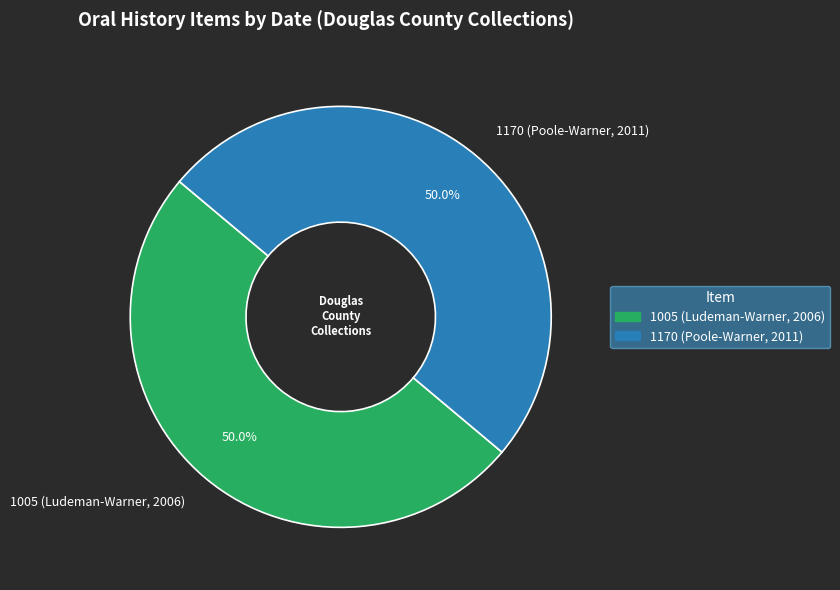

Is it true that 1170 (Poole-Warner, 2011) is 50% of the pie?

True